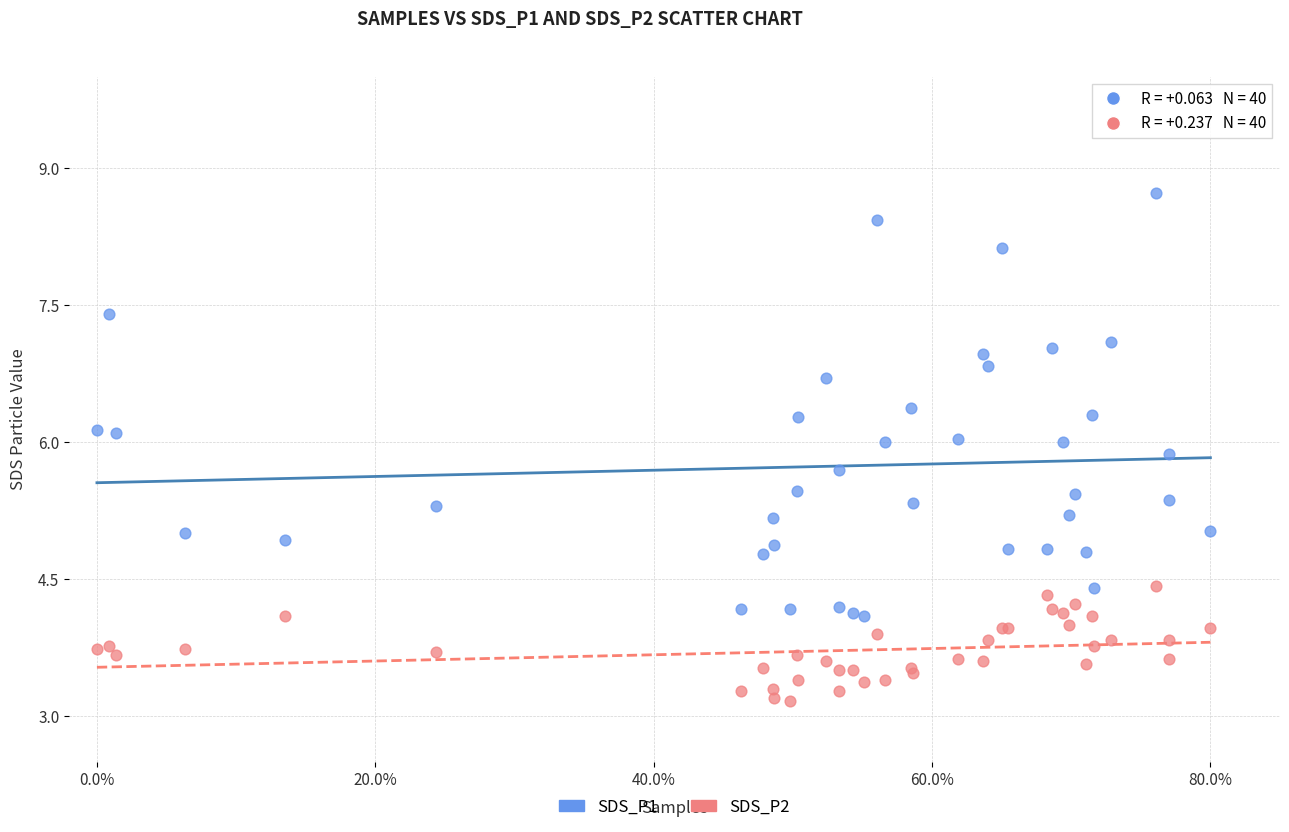

Which series contains the highest Y value?

SDS_P1